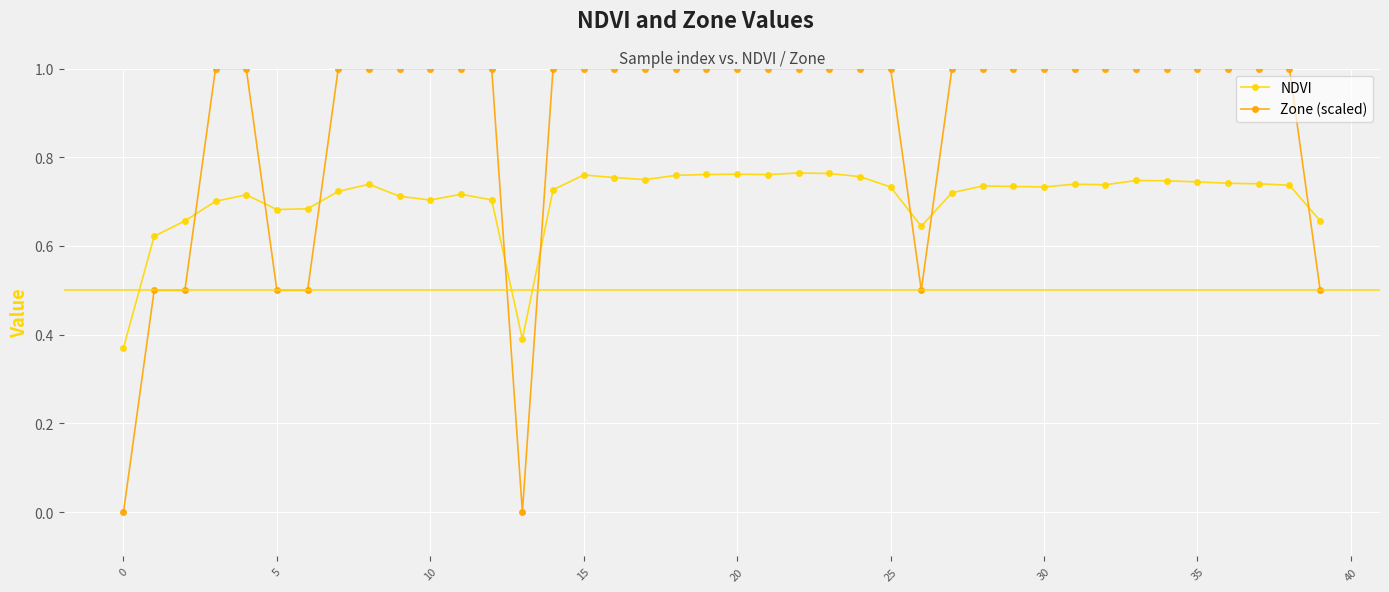

What is the highest value of the Zone (scaled) series?

1.0